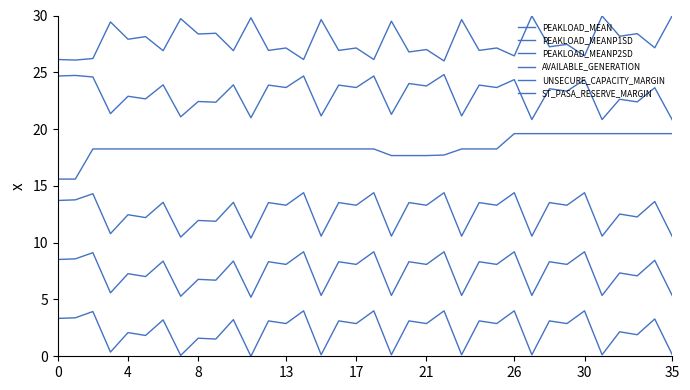

What is the difference between the maximum and minimum values in the ST_PASA_RESERVE_MARGIN series?

4.0